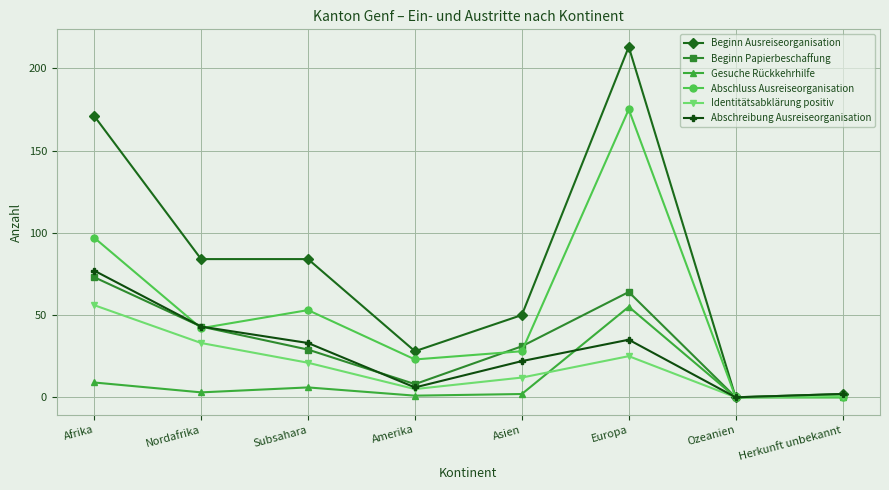

Which series changed the most between Nordafrika and Ozeanien?

Beginn Ausreiseorganisation